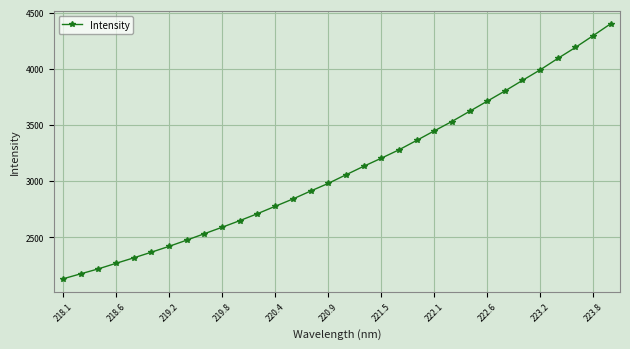

What is the maximum value shown in the chart?

4400.2